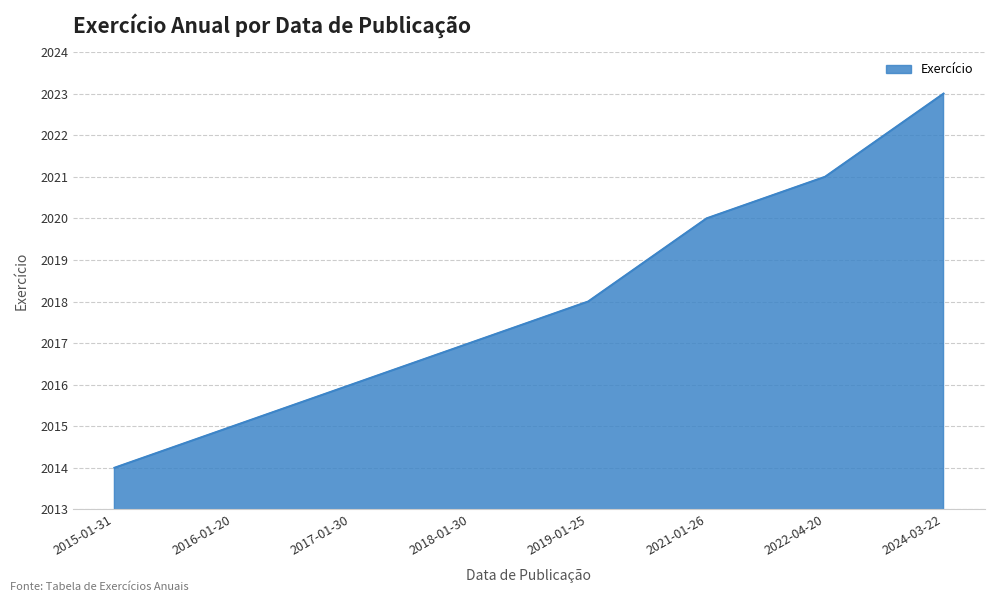

What position from the right is 2017-01-30?

6